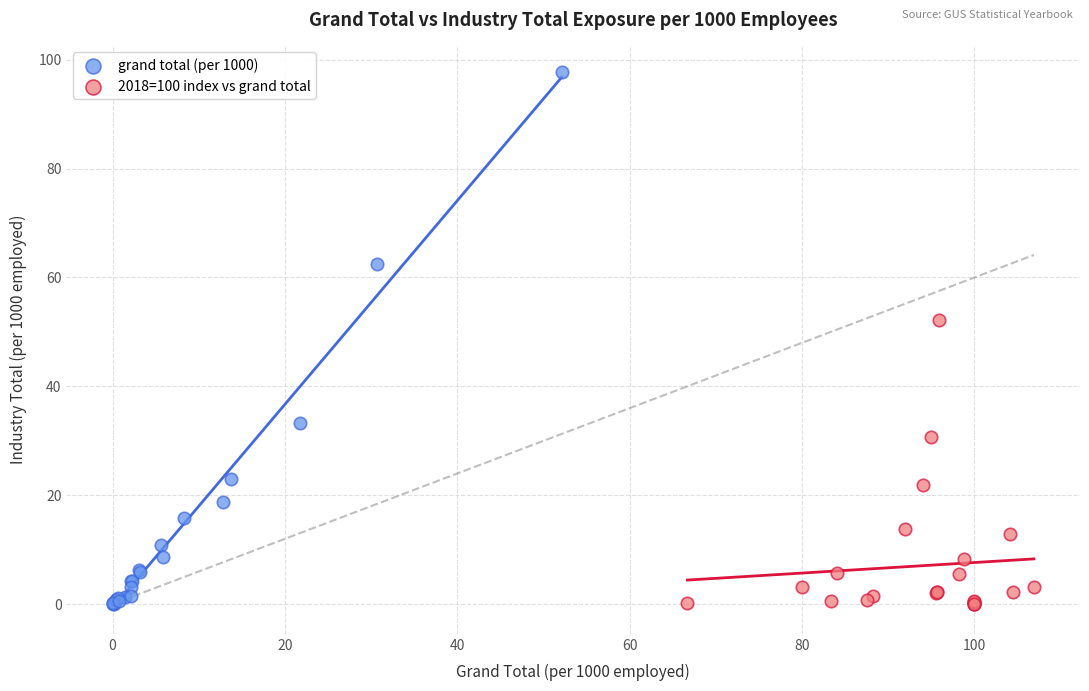

Which series has the widest spread of Y values?

grand total (per 1000)